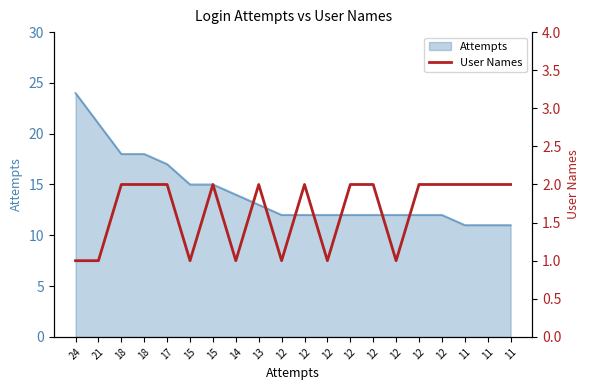

Approximately how many times larger is the value at 15 compared to 11?

0.5